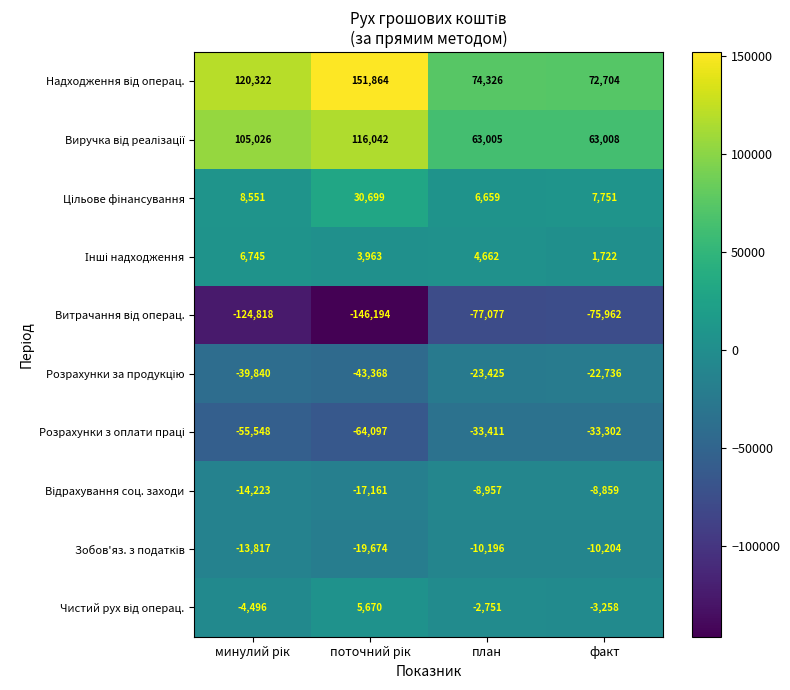

What is the greatest value displayed?

151864